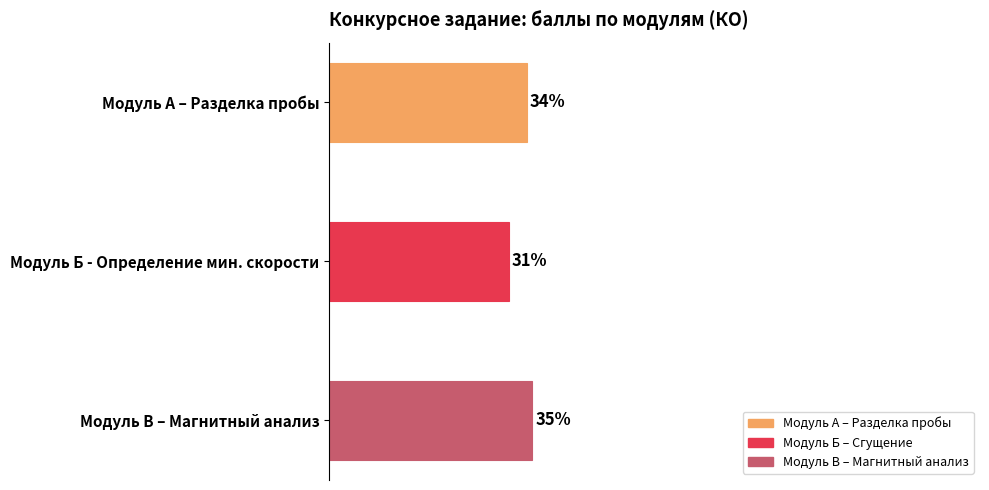

Rank the categories by value from highest to lowest.

Модуль В – Магнитный анализ, Модуль А – Разделка пробы, Модуль Б - Определение мин. скорости